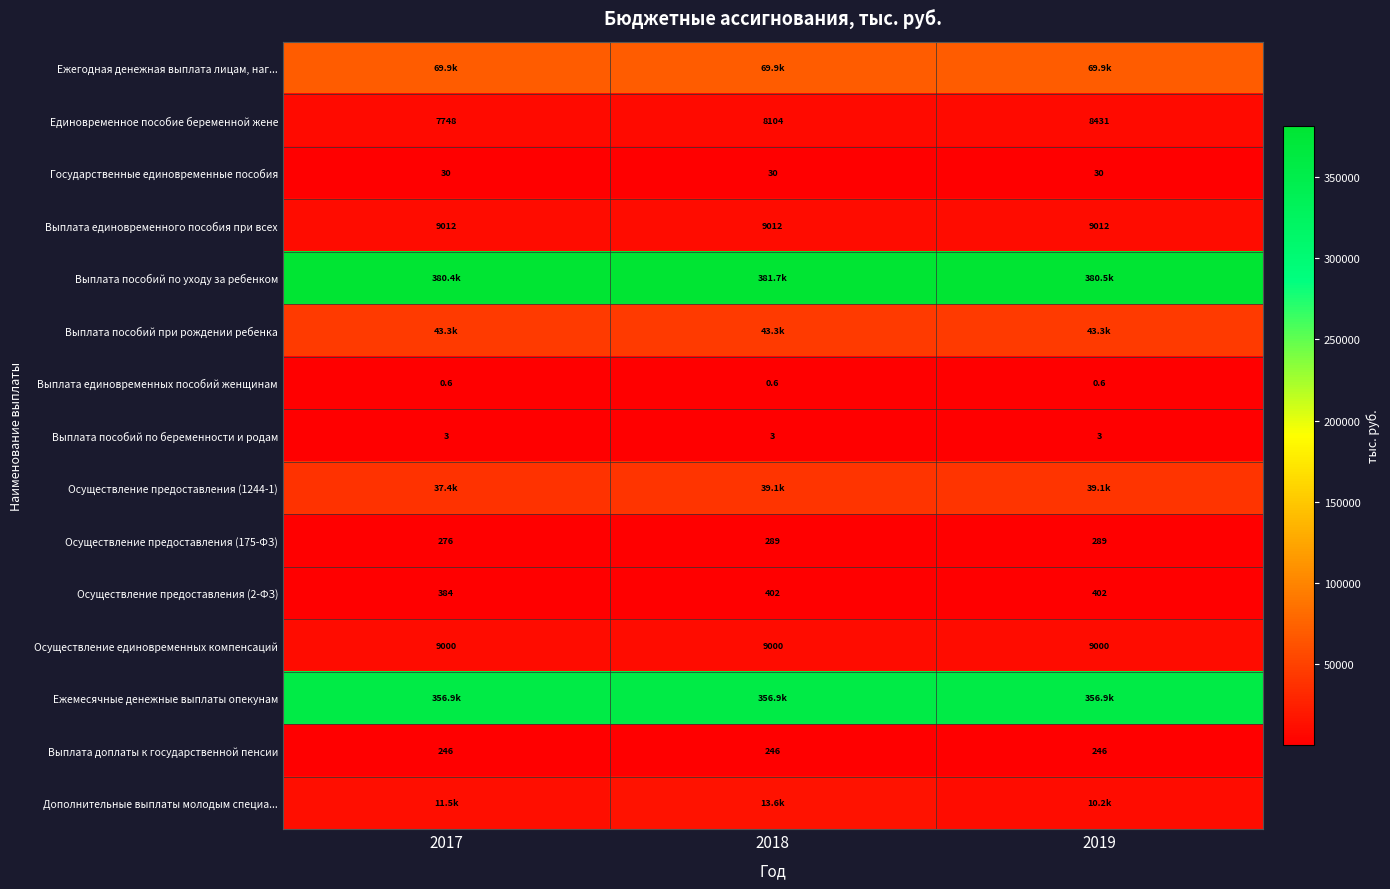

At how many categories does at least one series exceed 217950?

3